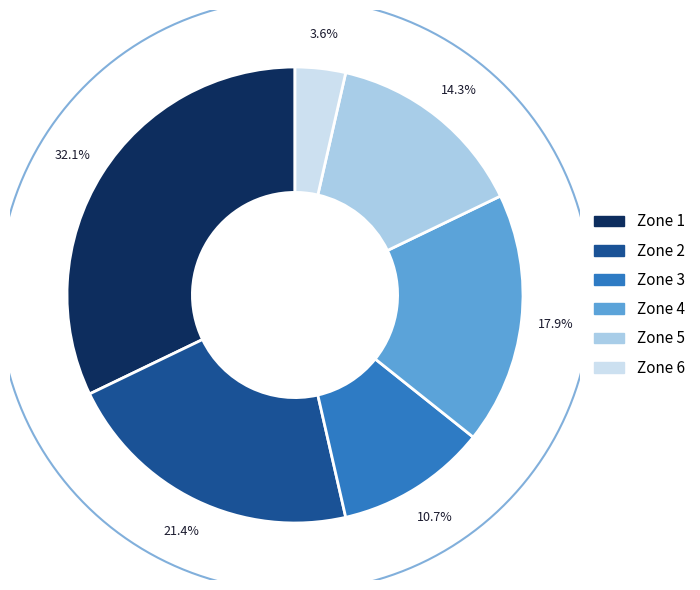

Rank the categories by value from lowest to highest.

Zone 6, Zone 3, Zone 5, Zone 4, Zone 2, Zone 1